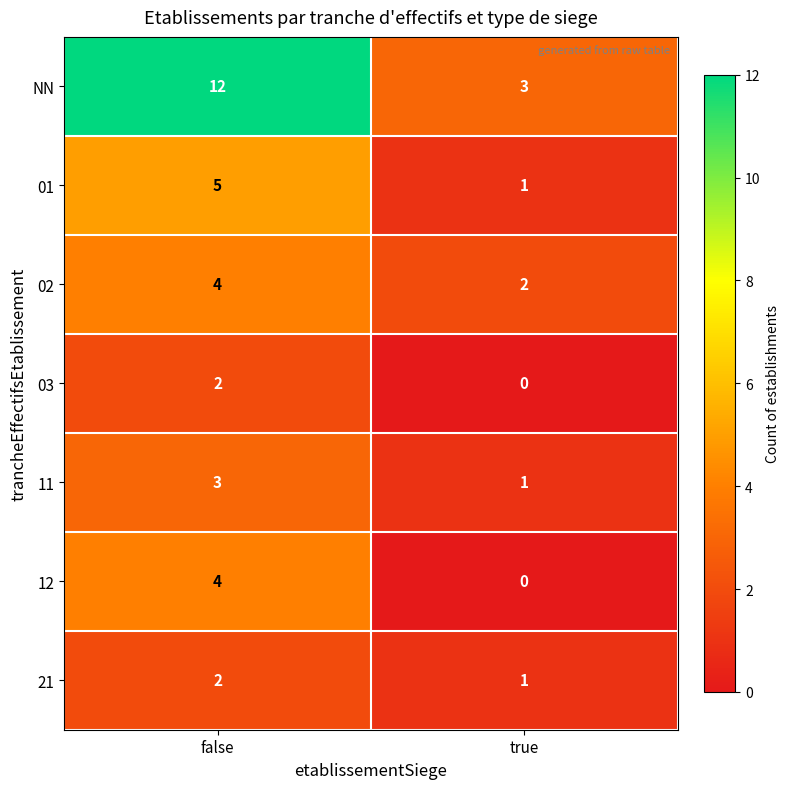

Which series changed the most between false and true?

NN